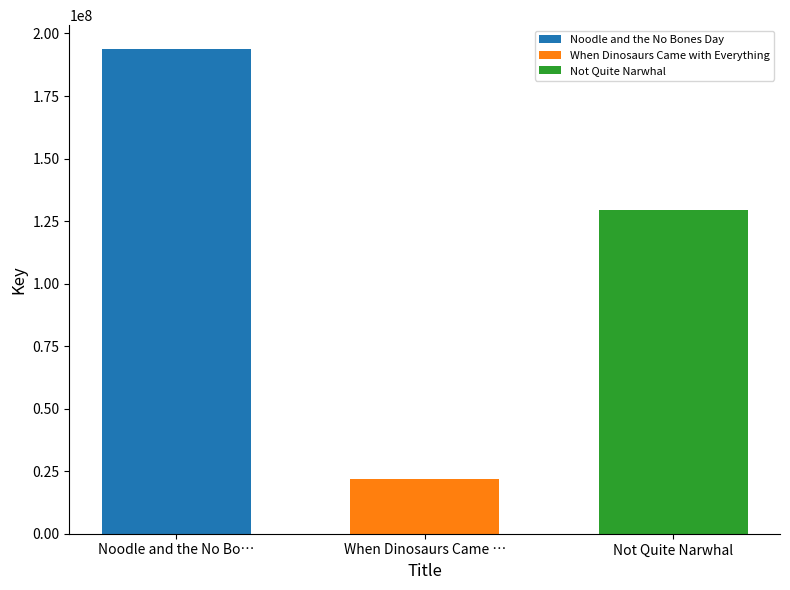

True or false: Not Quite Narwhal has a value of 129529770 at When Dinosaurs Came ….

True